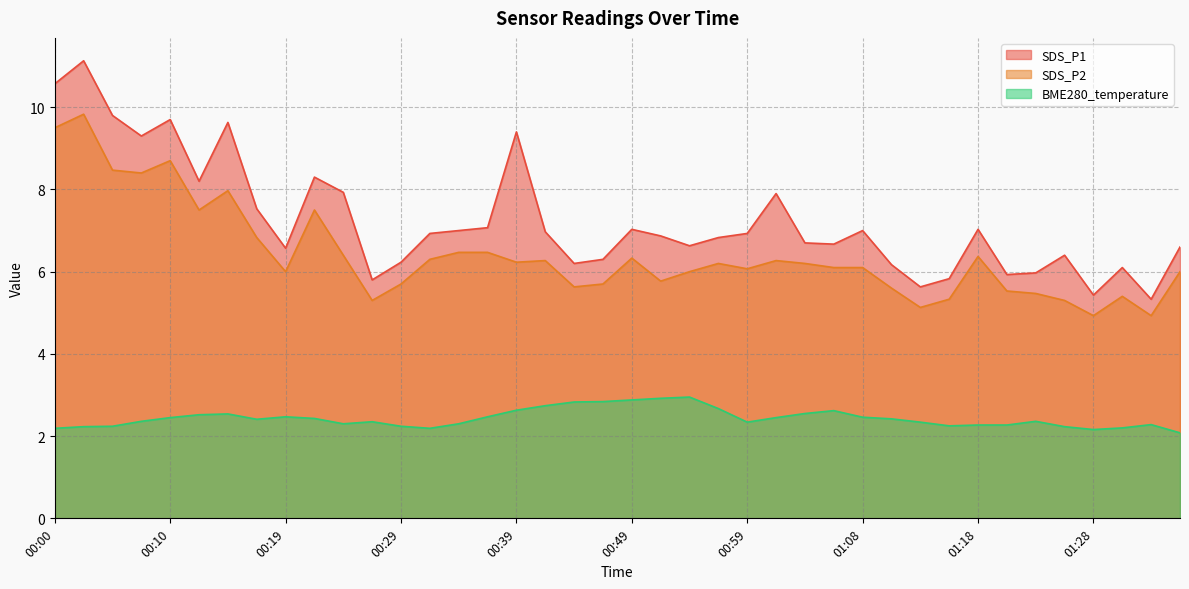

What is the maximum value shown in the chart?

11.1